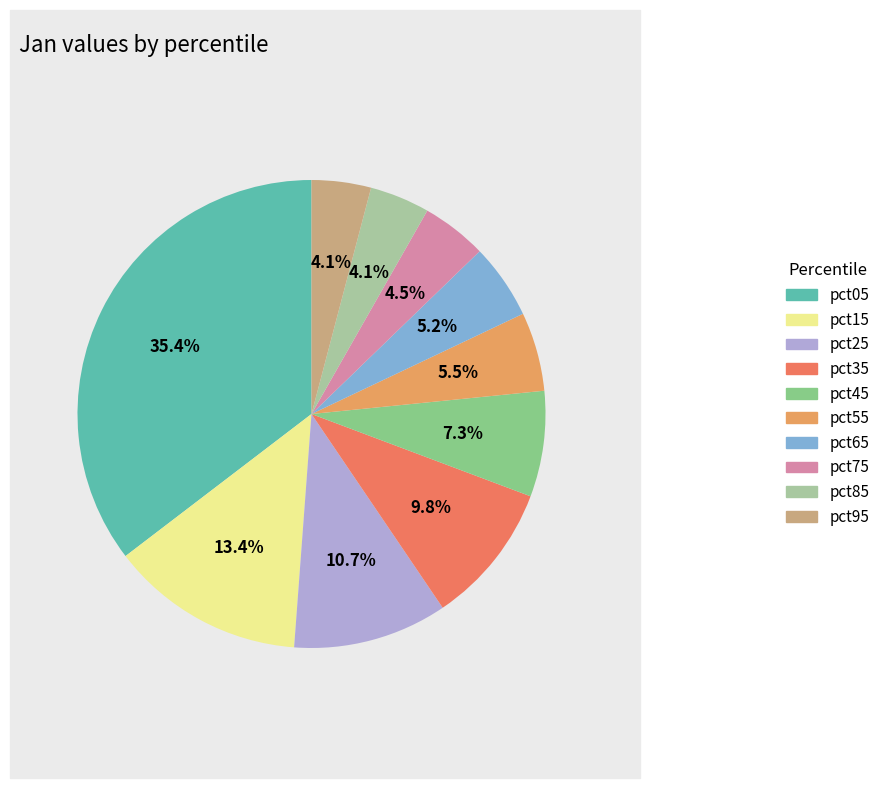

What percentage is the pct15 slice, to the nearest percent?

13%